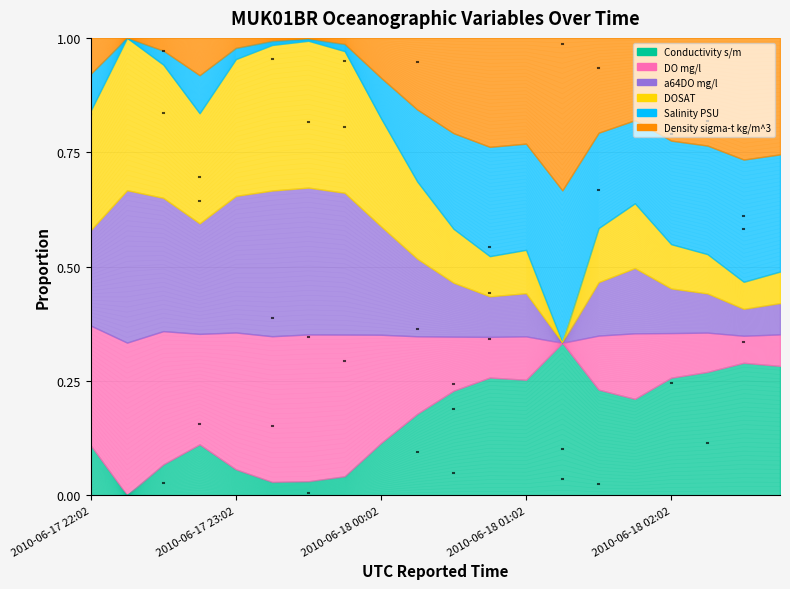

What is the sum of all Density sigma-t kg/m^3 values?

14.4